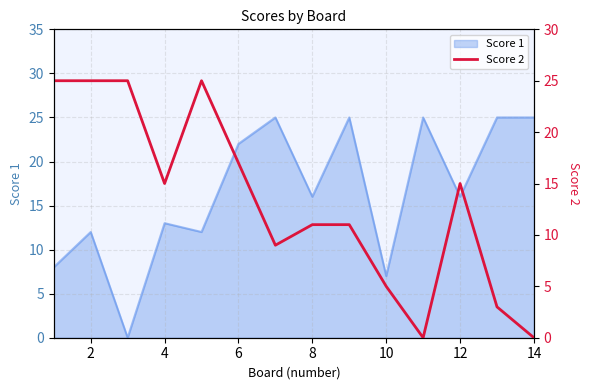

Reading right to left, transcribe all the data shown in this chart.

0	3	15	0	5	11	11	9	17	25	15	25	25	25